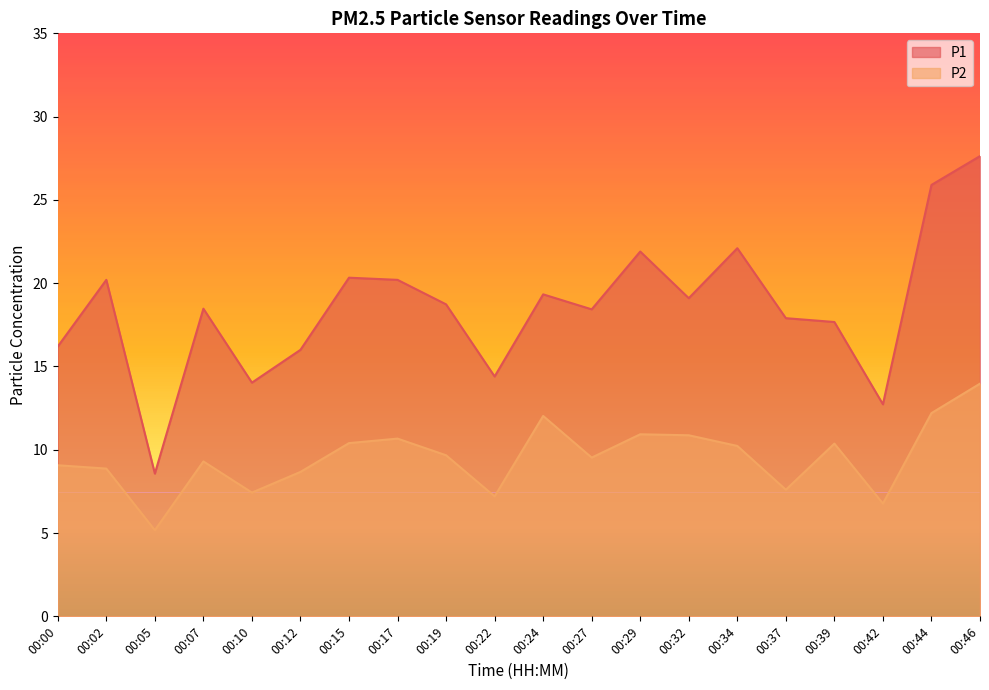

What is the approximate value of P2 at 00:34?

10.2